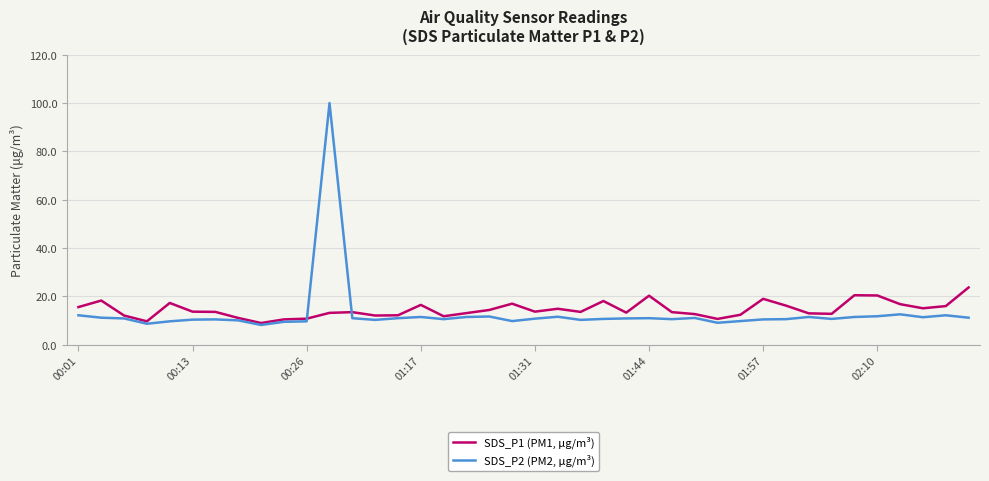

Rank the series by their average value, from lowest to highest.

SDS_P2 (PM2, µg/m³), SDS_P1 (PM1, µg/m³)